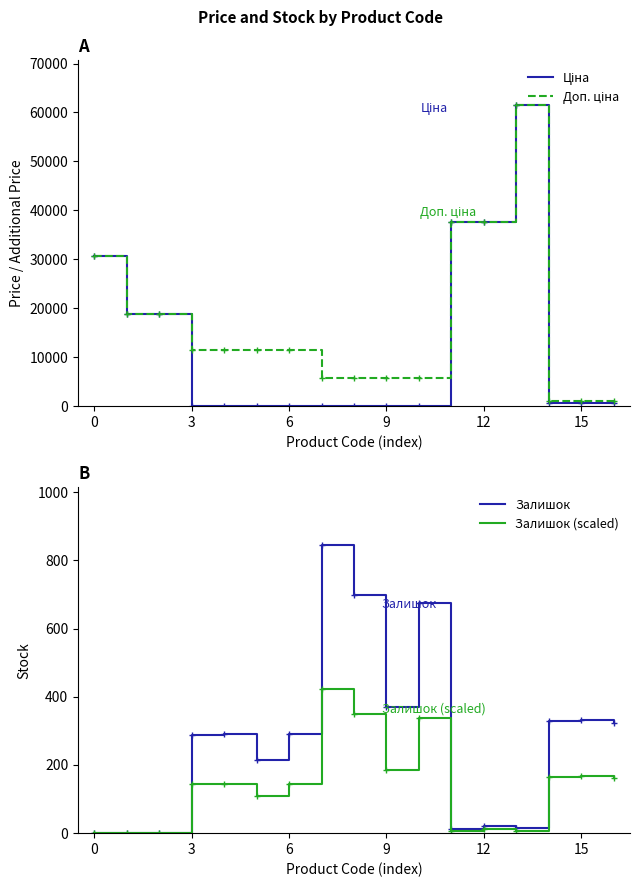

Between 15 and 11, which series saw the biggest shift?

Ціна